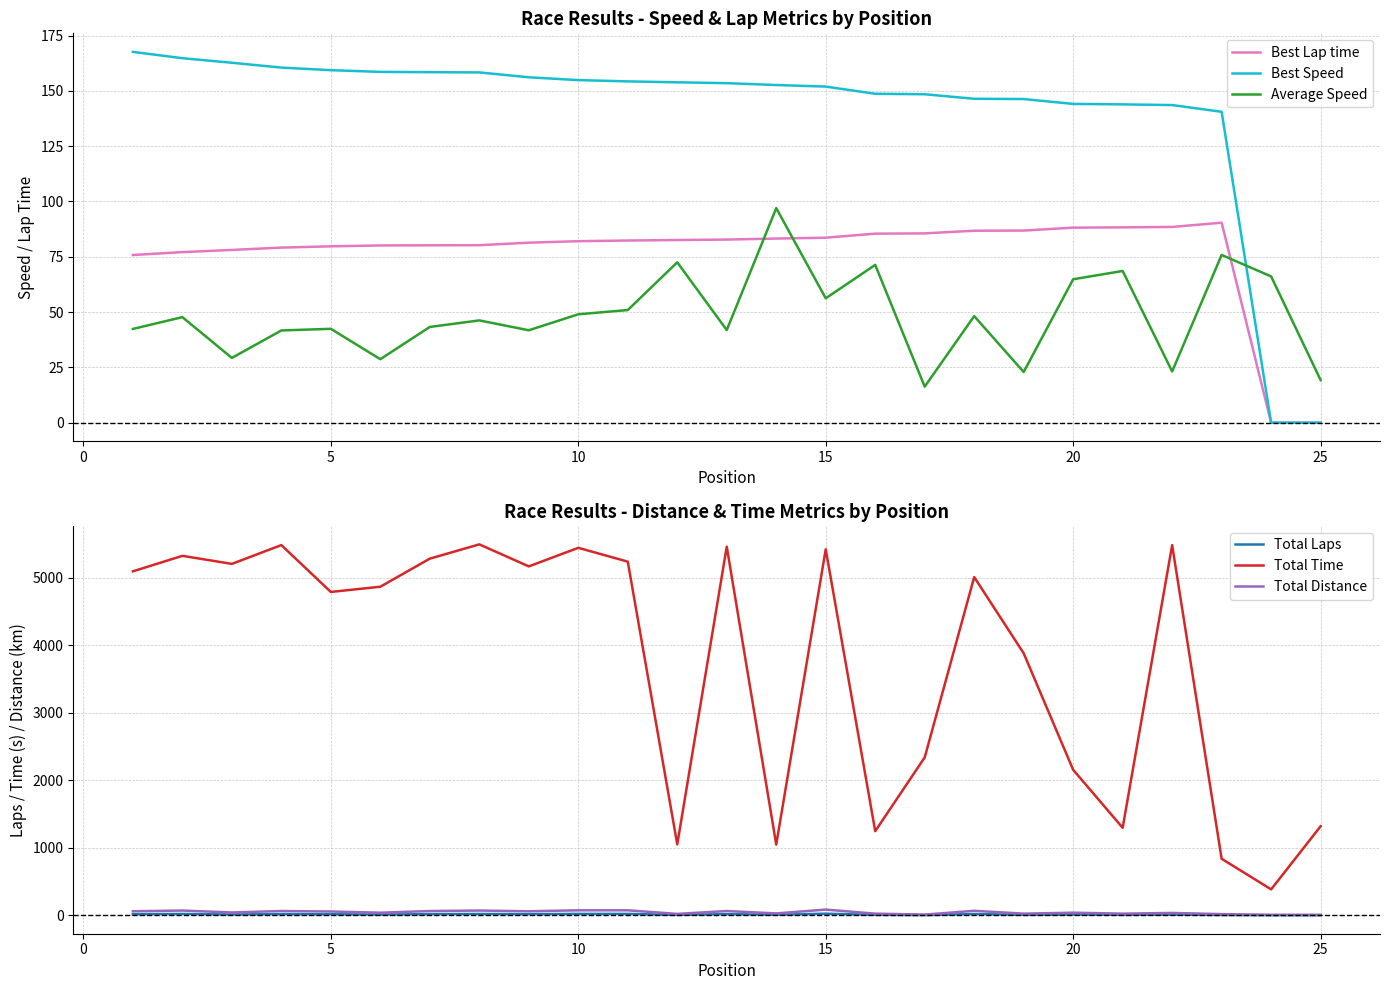

Is it true that Average Speed equals 78.6 at 10?

False